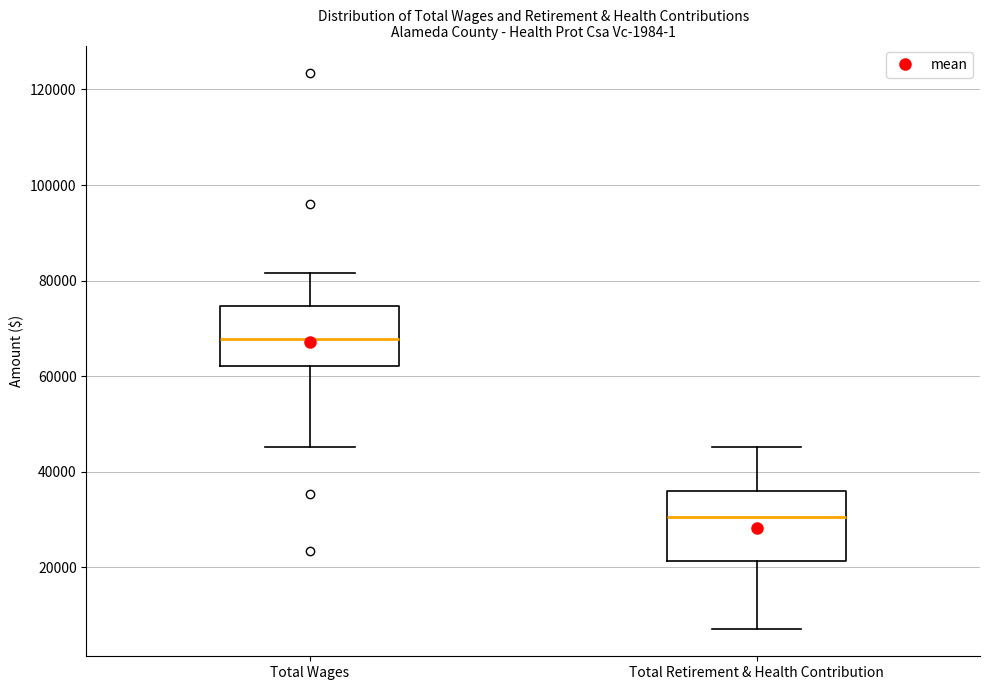

Which box is the tallest, from its lower edge to its upper edge?

Total Retirement & Health Contribution